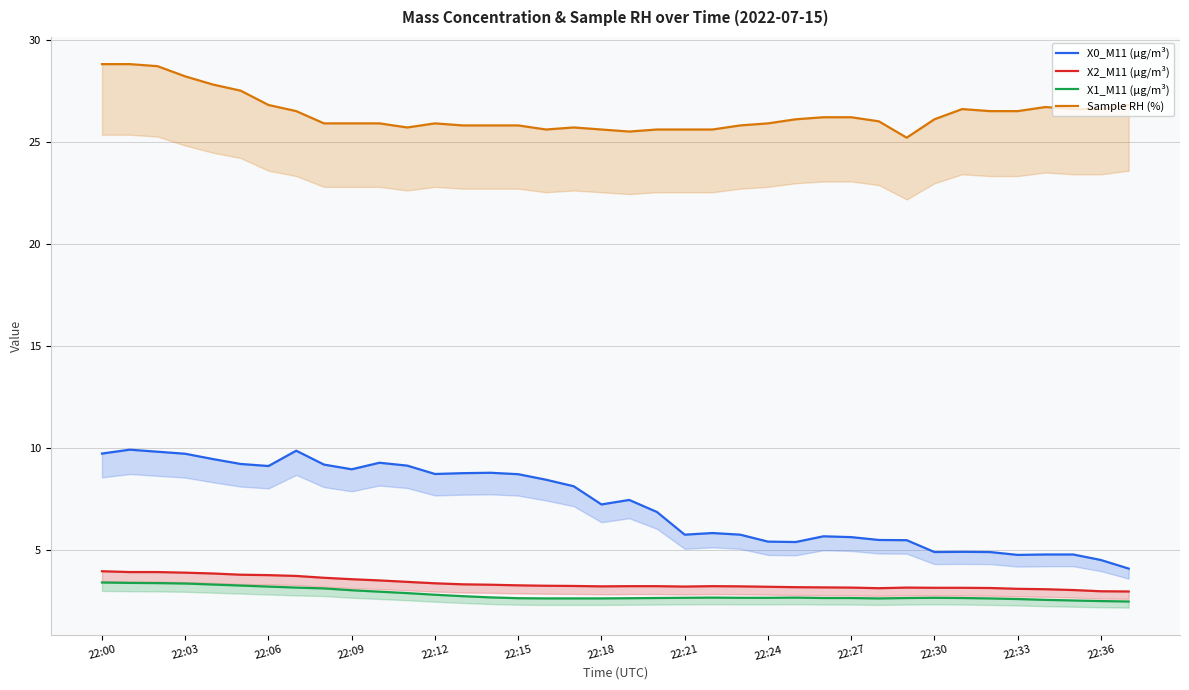

What is the label of the 15th point from the left?

14